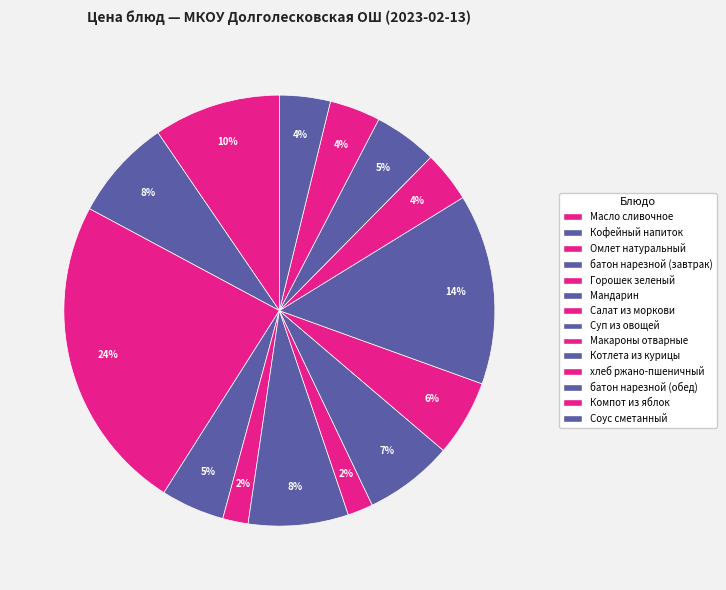

How many segments does this pie chart have?

14